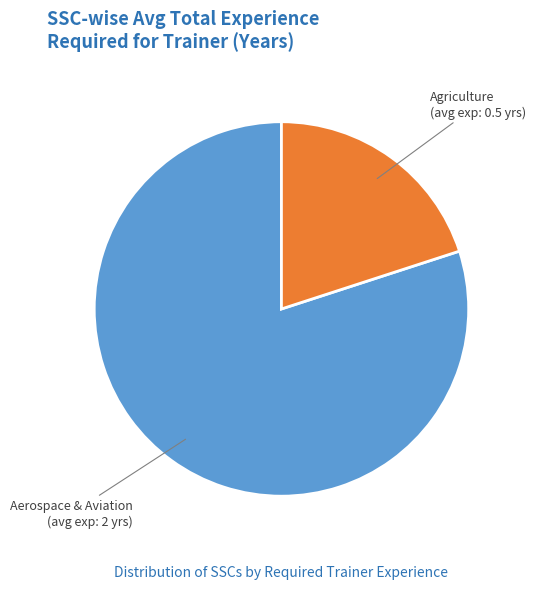

Is there any slice that represents more than half of the pie?

Yes